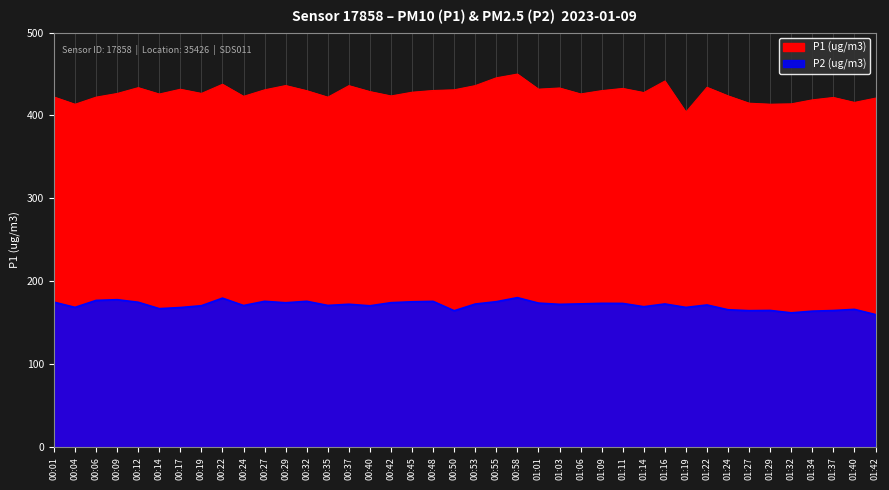

What value does the P1 (ug/m3) series have at 01:27?

414.8